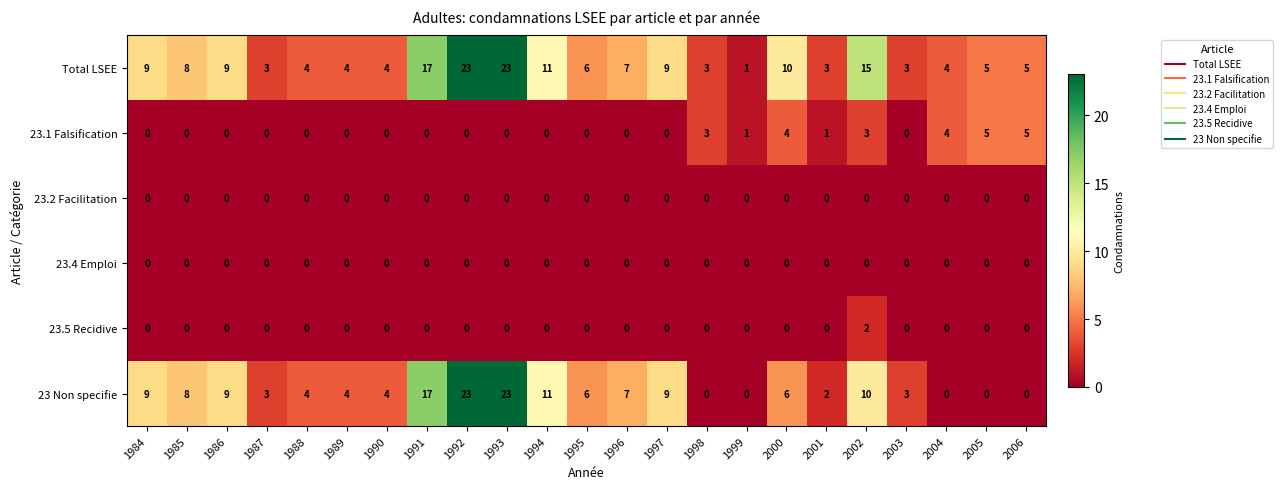

What is the spread (max minus min) of values at 1984?

9